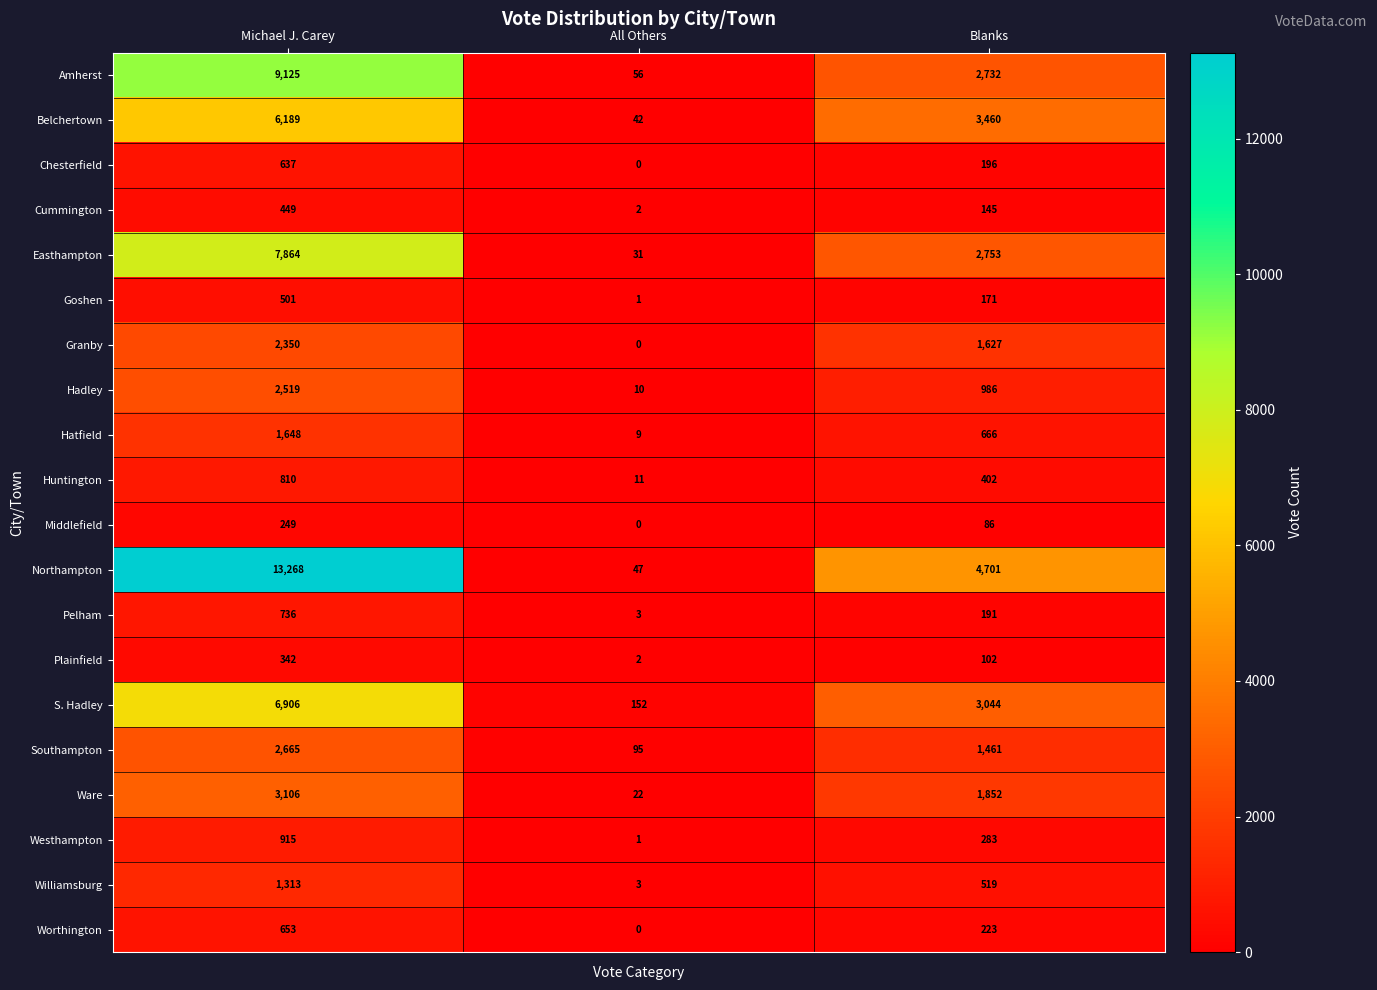

At which category is the sum across all series the highest?

Michael J. Carey